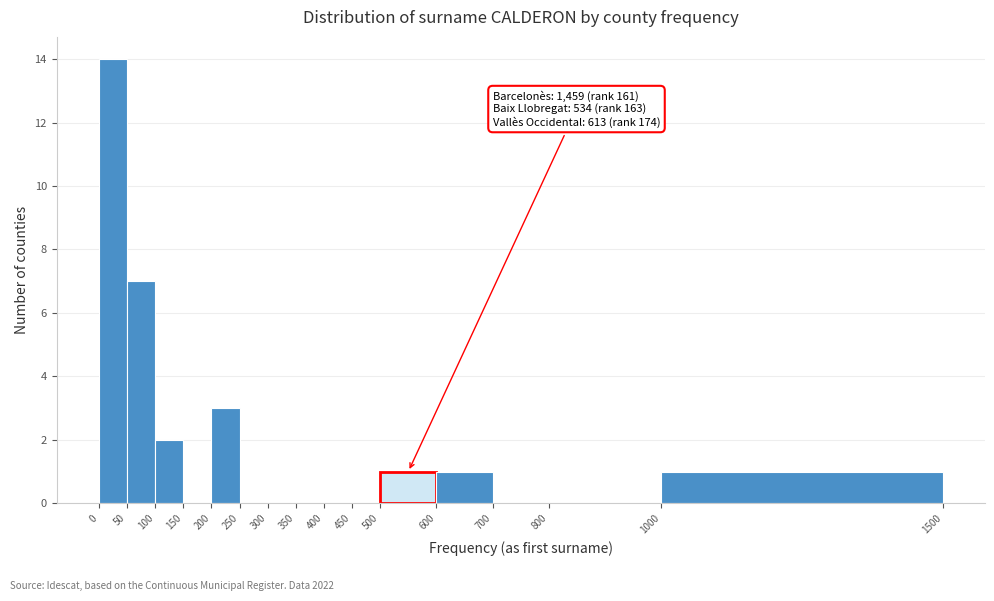

Over which range of the x-axis is the bar tallest?

0 to 50